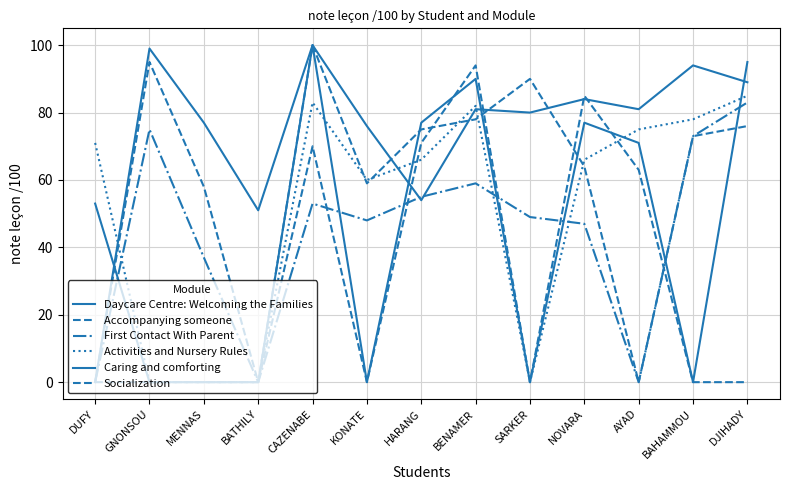

What is the sum of all Accompanying someone values?

768